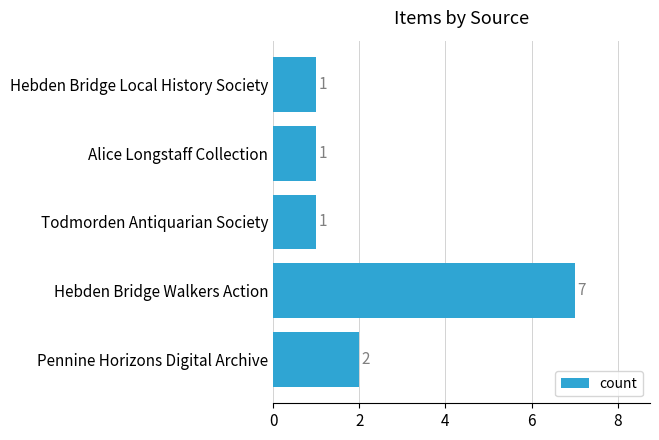

Reading bottom to top, transcribe all the data shown in this chart.

2	7	1	1	1